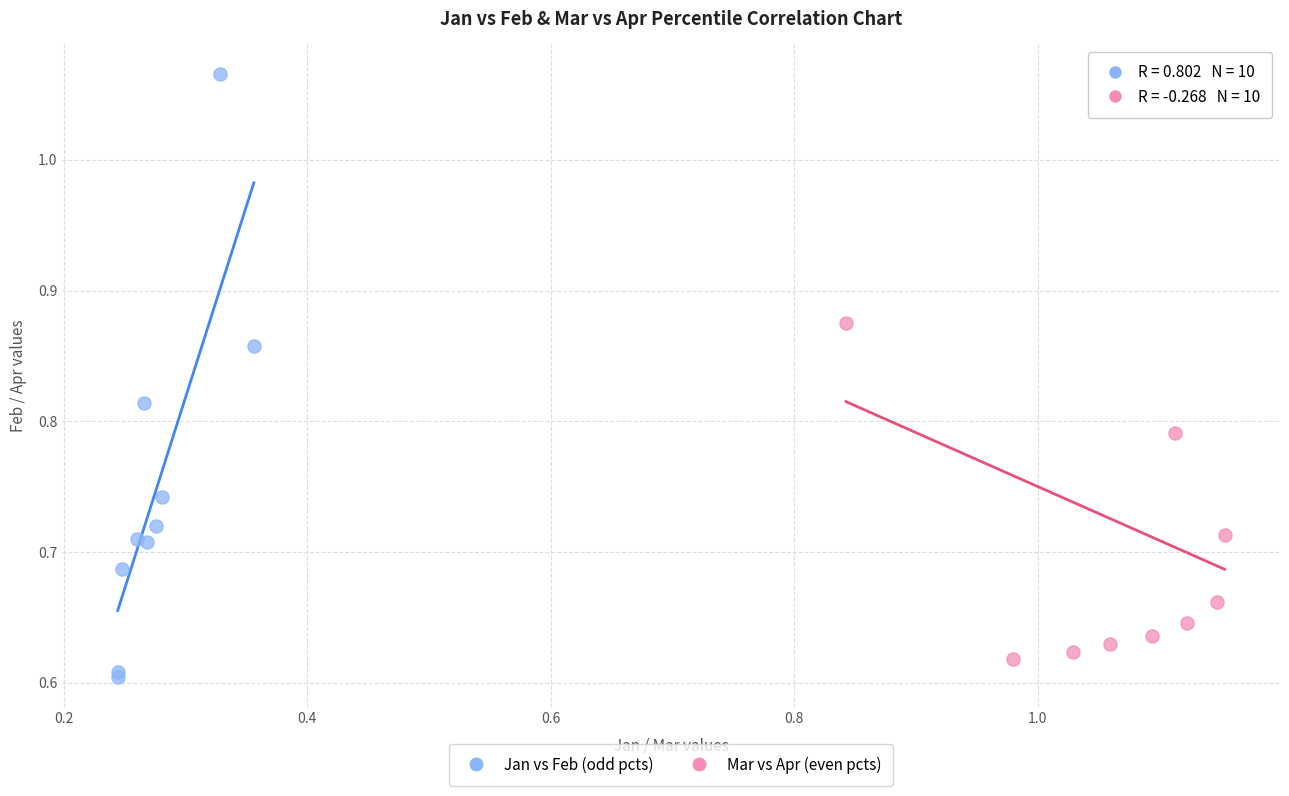

Which series has the largest Y range (max minus min)?

Jan vs Feb (odd pcts)